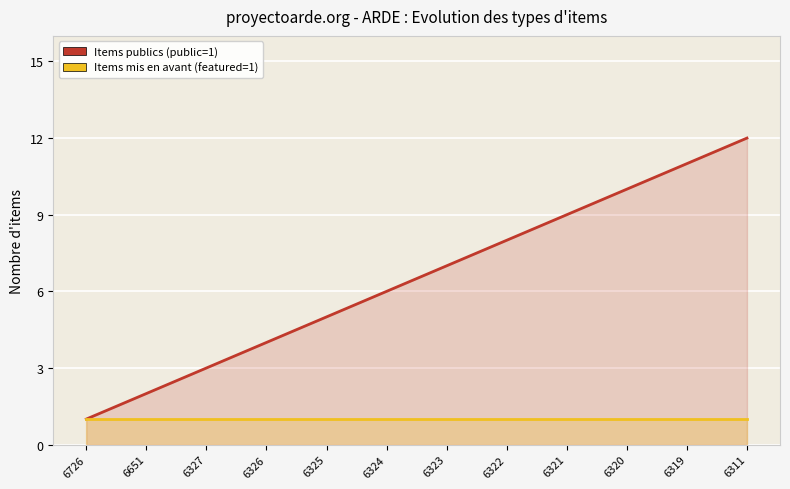

Reading right to left, list all the values displayed in this chart.

public: 6311=12	6319=11	6320=10	6321=9	6322=8	6323=7	6324=6	6325=5	6326=4	6327=3	6651=2	6726=1
featured: 6311=1	6319=1	6320=1	6321=1	6322=1	6323=1	6324=1	6325=1	6326=1	6327=1	6651=1	6726=1